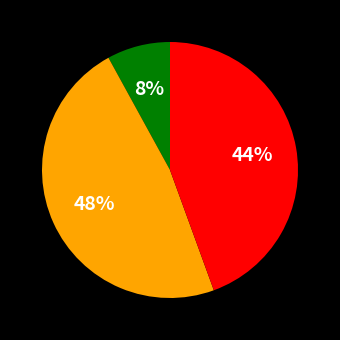

Does any single category account for the majority?

No